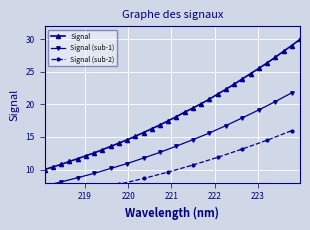

What is the sum of the values at 223.5987 and 223.2172?

54.5